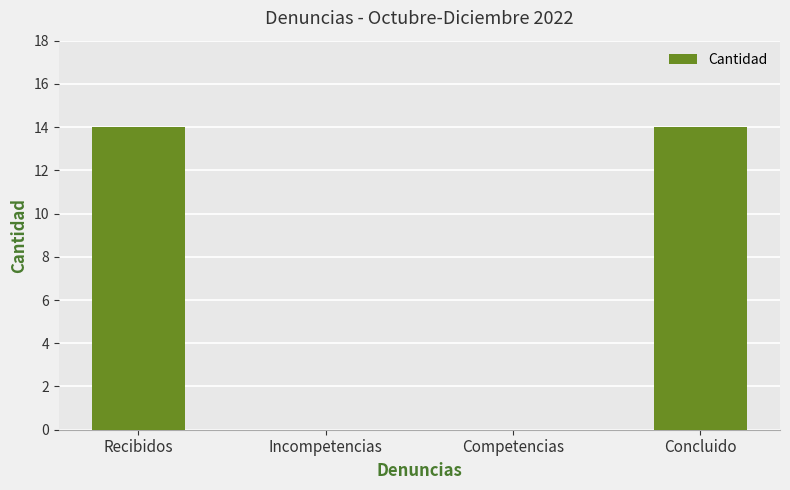

True or false: the data shows 0 at Incompetencias.

True